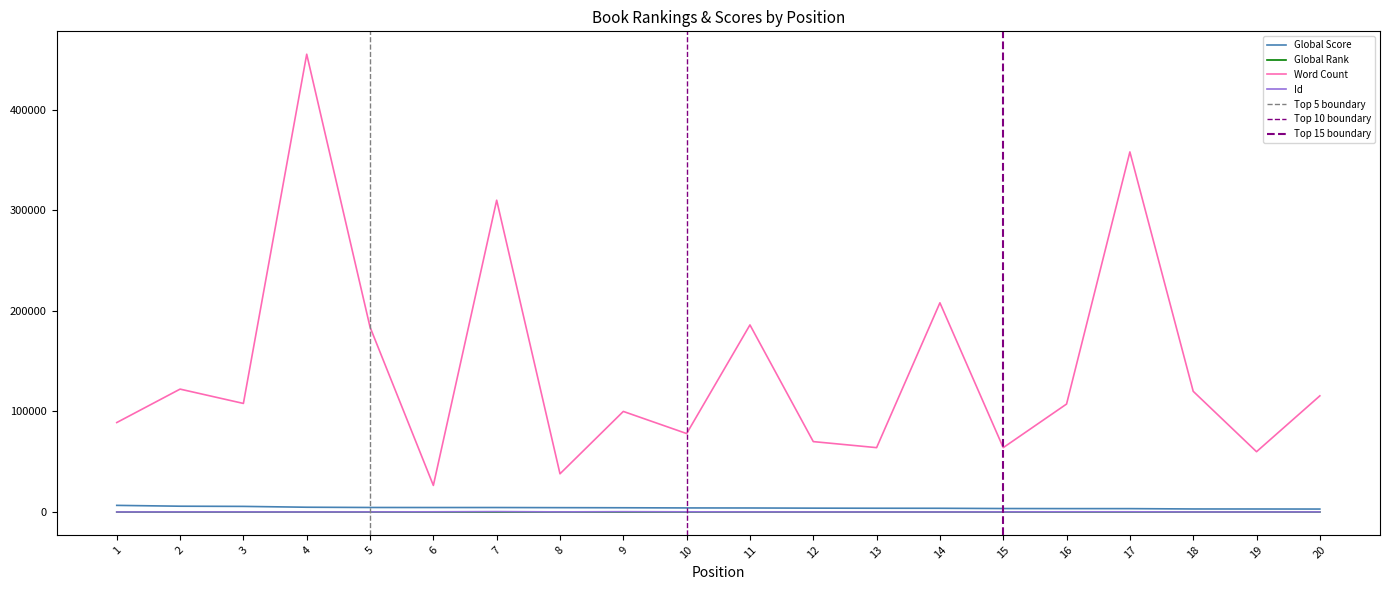

At how many categories does at least one series exceed 35706?

19